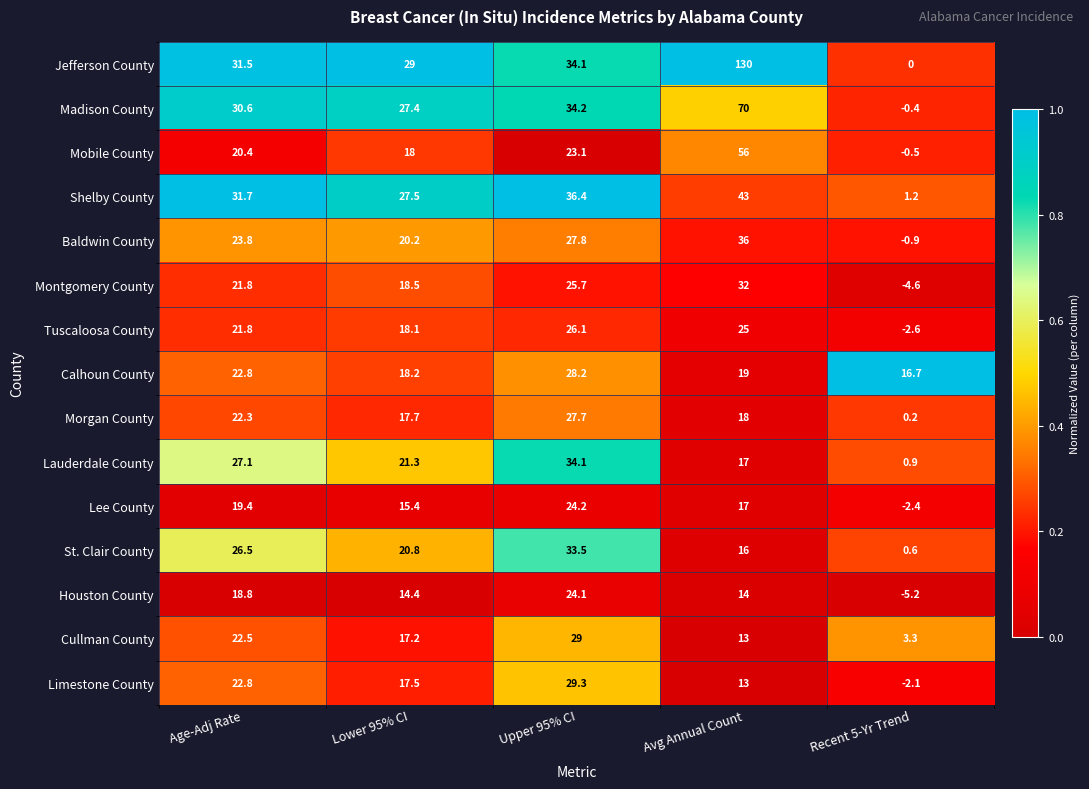

How many series are shown in this chart?

15